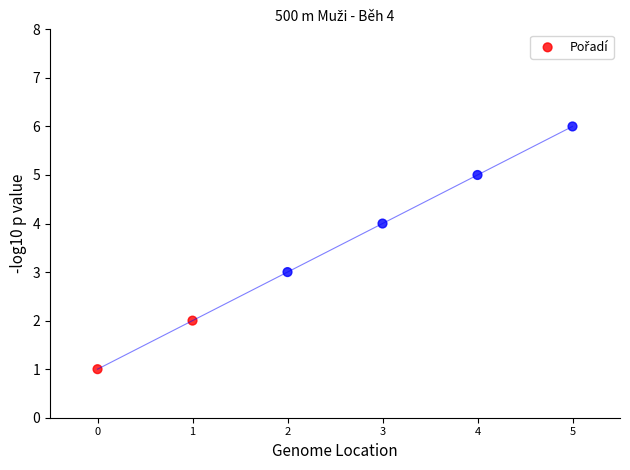

What is the average Y value?

4